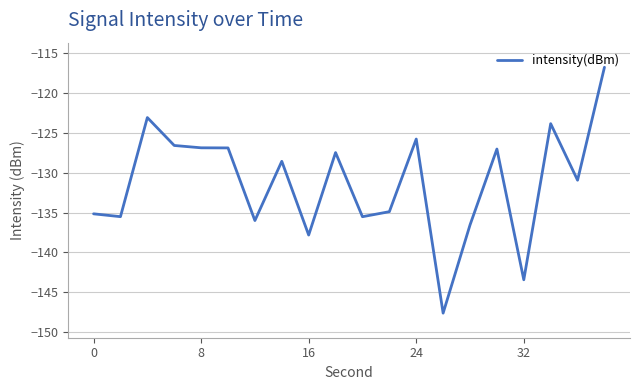

What is the greatest value displayed?

-116.8